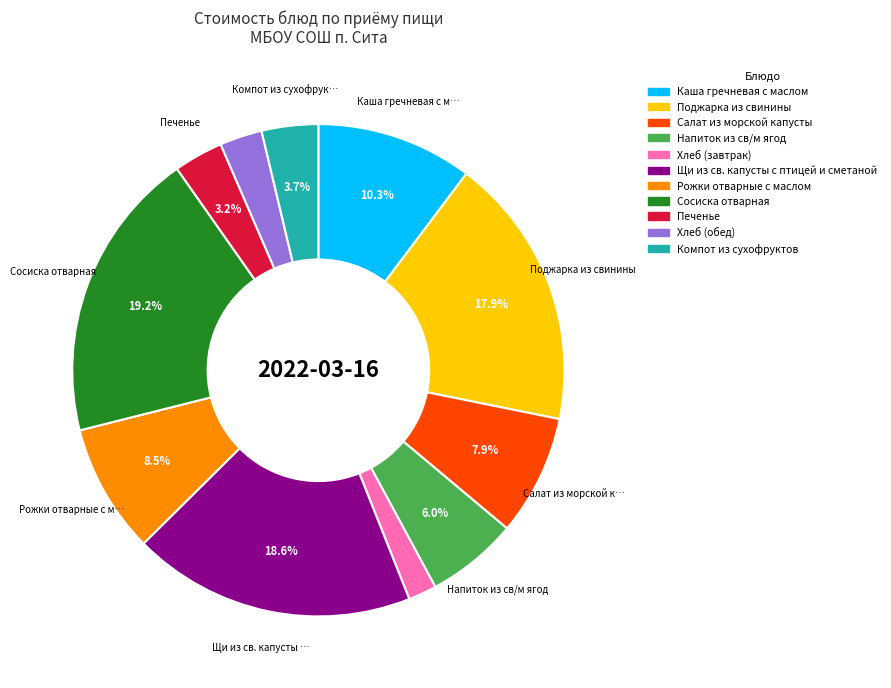

Is the sum of Щи из св. капусты с птицей и сметаной and Хлеб (завтрак) greater than half?

No